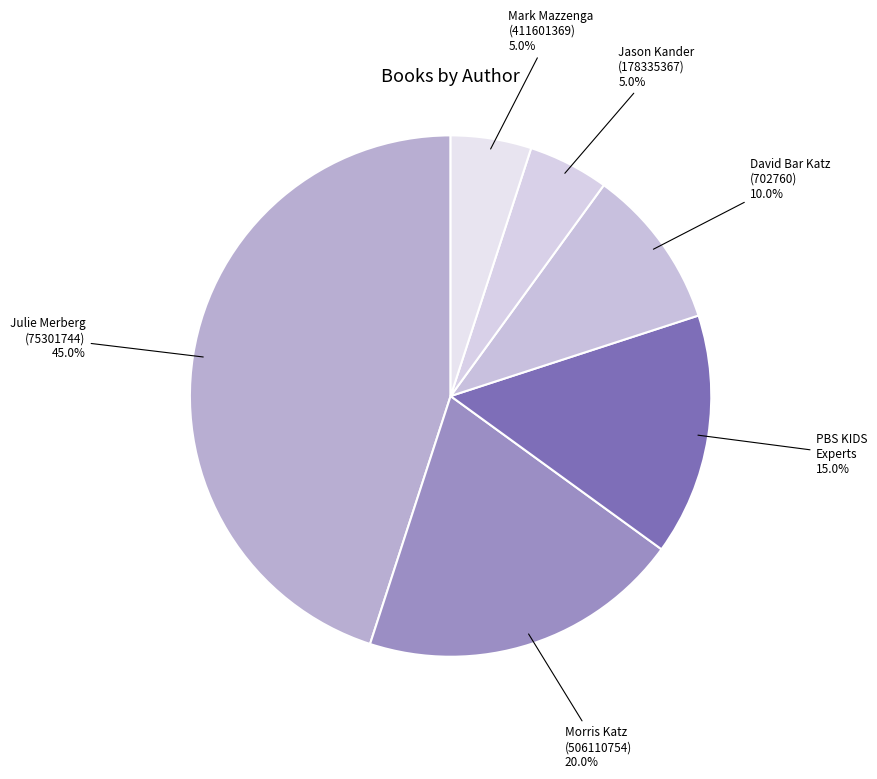

Approximately how many times larger is the value at Julie Merberg (75301744) compared to Mark Mazzenga (411601369)?

9.0